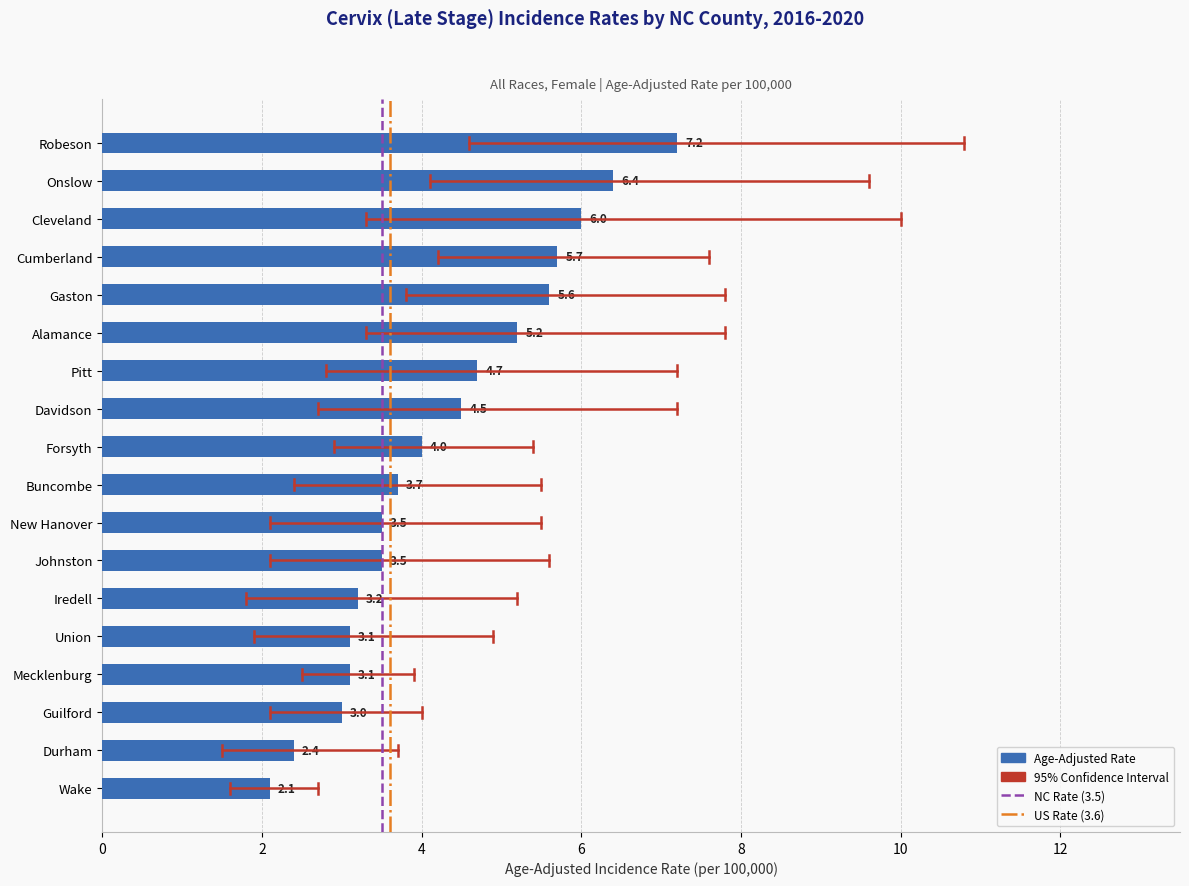

Are the bars grouped side by side (vs. stacked)?

No